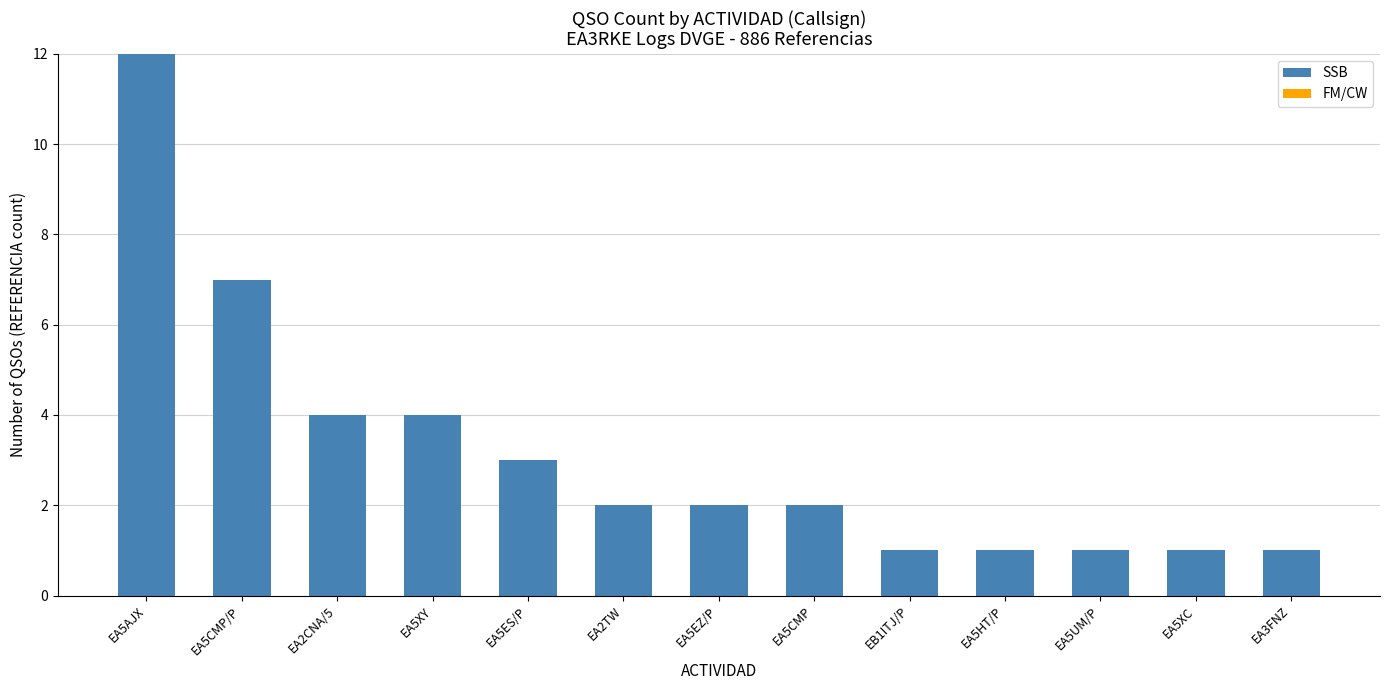

Which category has the highest value across all series?

EA5AJX